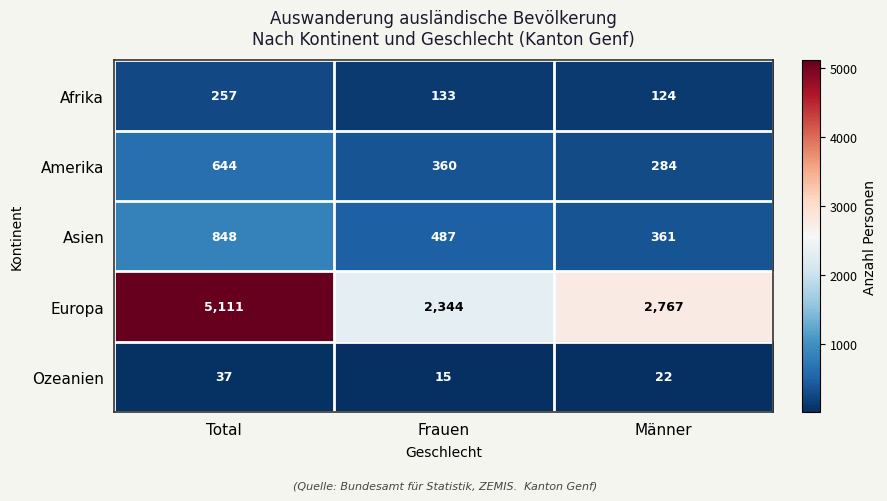

Reading left to right, what are all the values shown in this chart?

Afrika: 257	133	124
Amerika: 644	360	284
Asien: 848	487	361
Europa: 5111	2344	2767
Ozeanien: 37	15	22